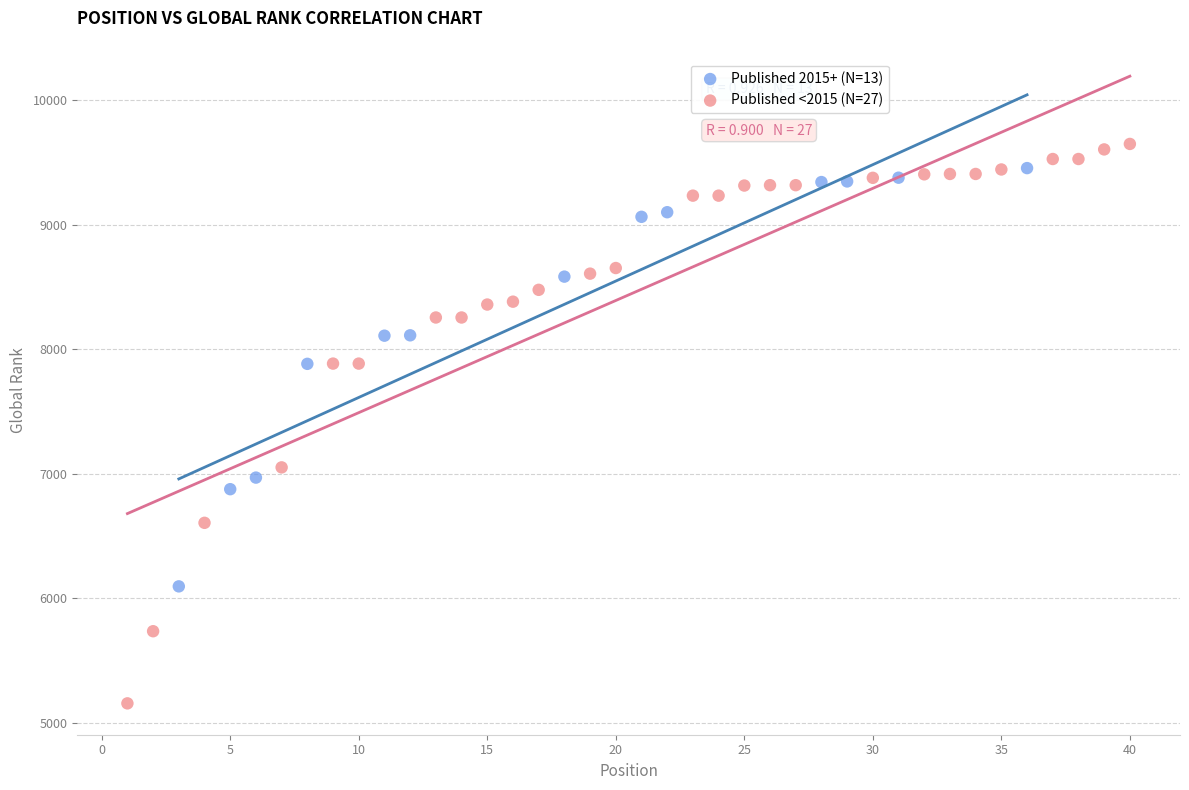

Which series has the widest spread of Y values?

Published <2015 (N=27)